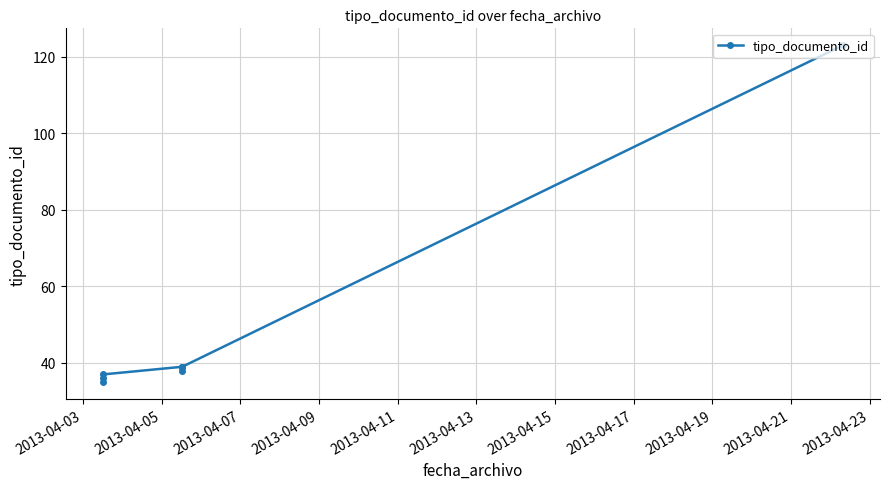

What is the difference between the maximum and second lowest values?

87